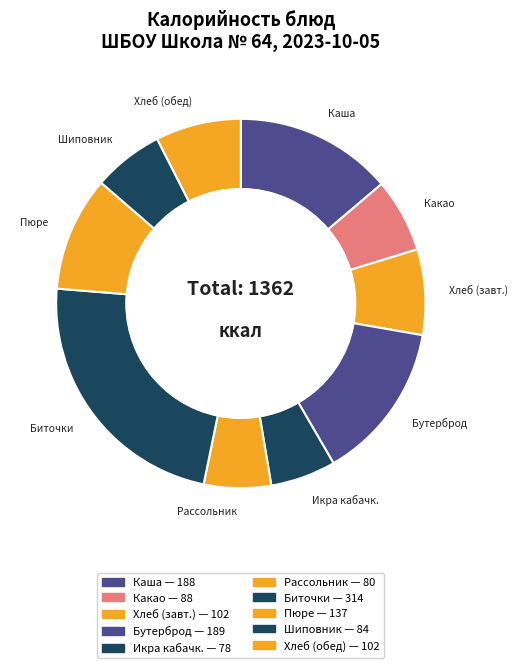

Count the number of slices in the pie.

10